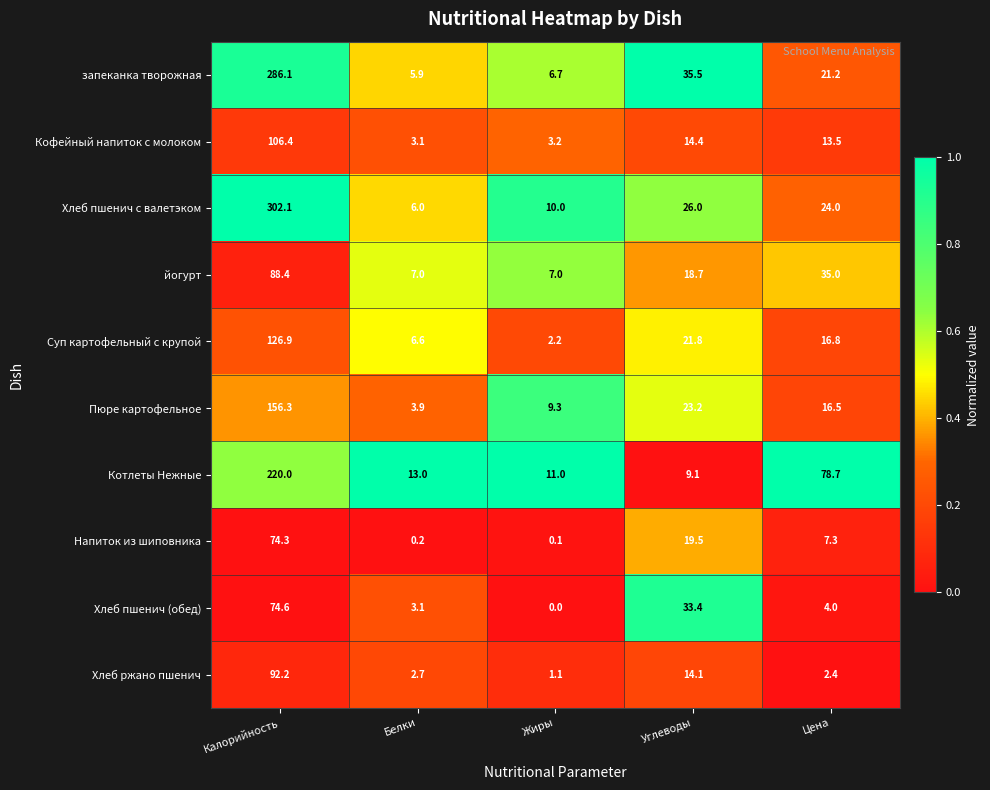

How many data points does each series have?

5